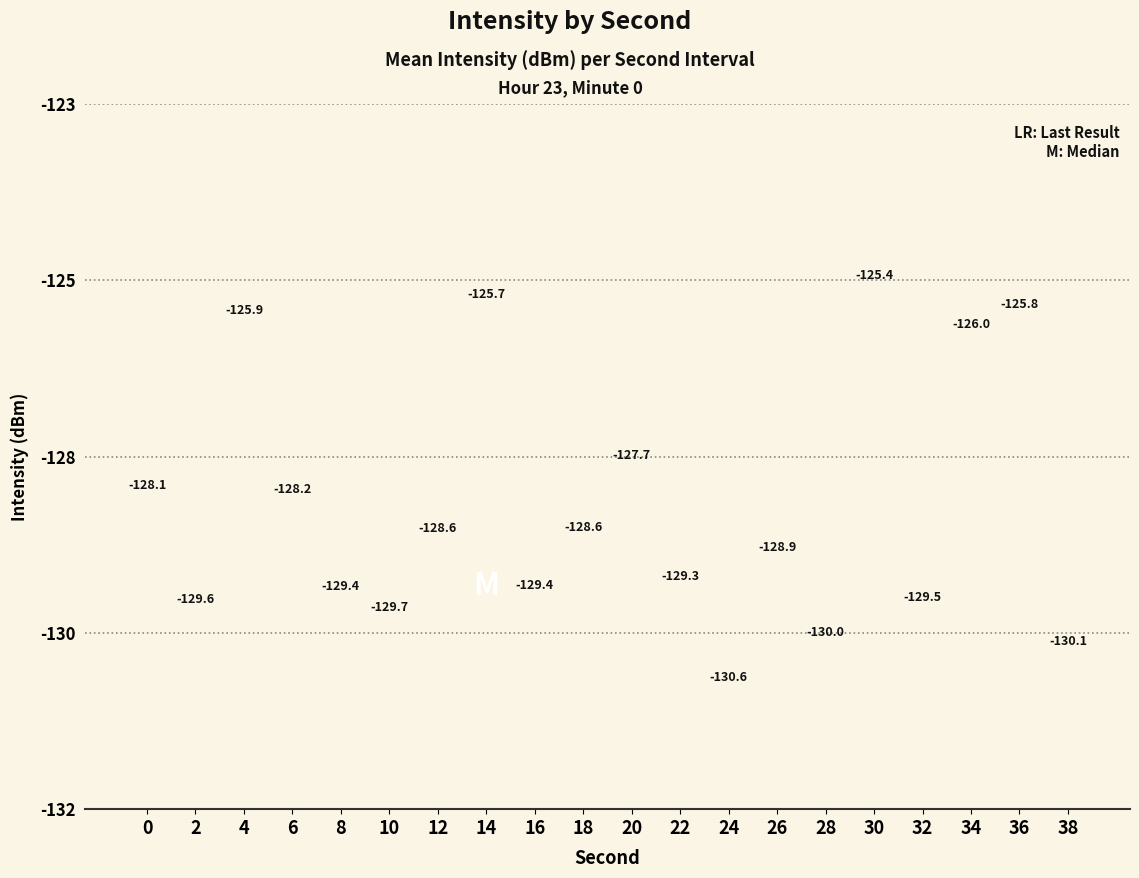

What is the value of the 20th bar from the left?

-130.1